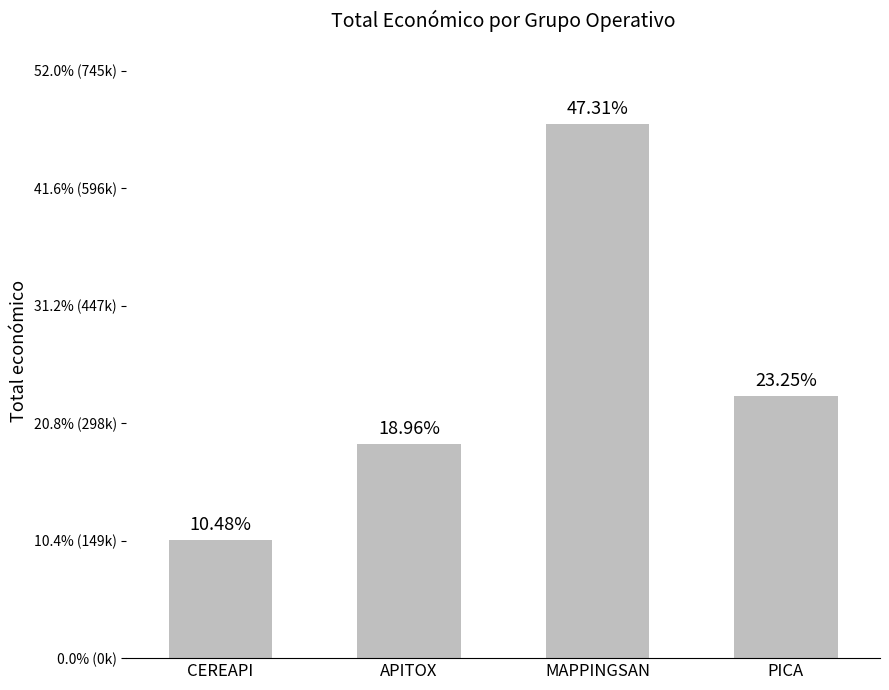

Does the chart contain any negative values?

No